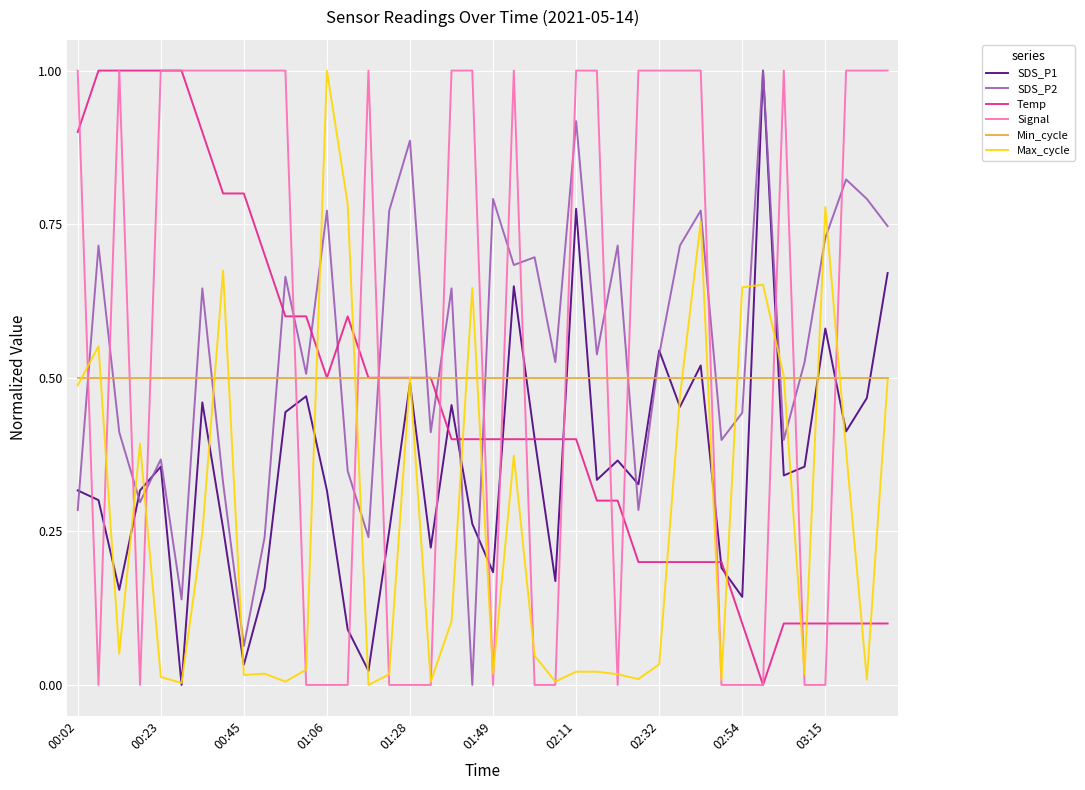

How many intersections are there between Min_cycle and Signal?

18